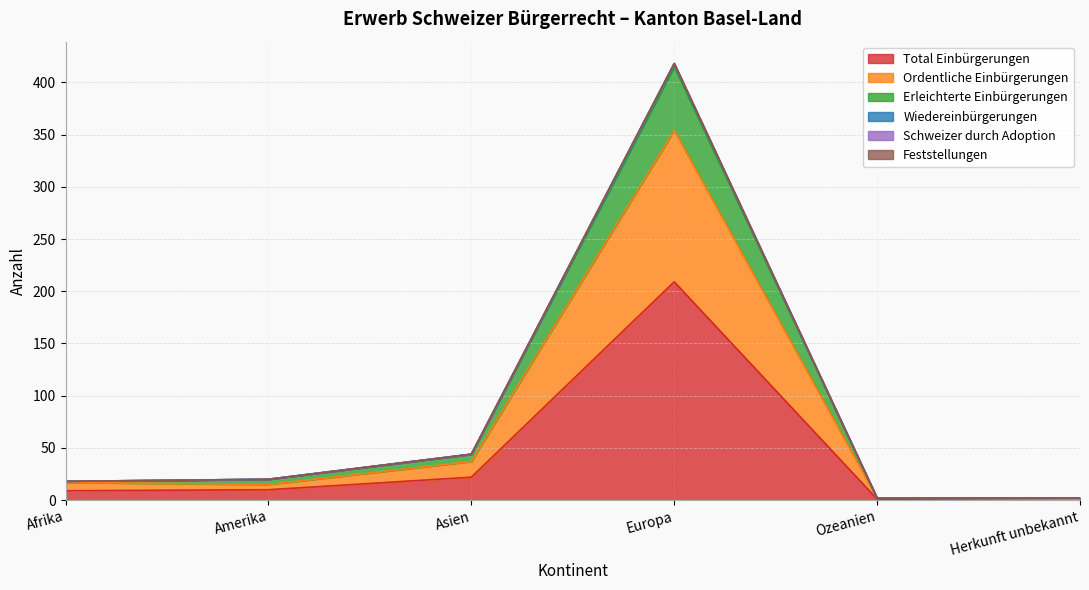

Is it true that Total Einbürgerungen equals 9 at Afrika?

True